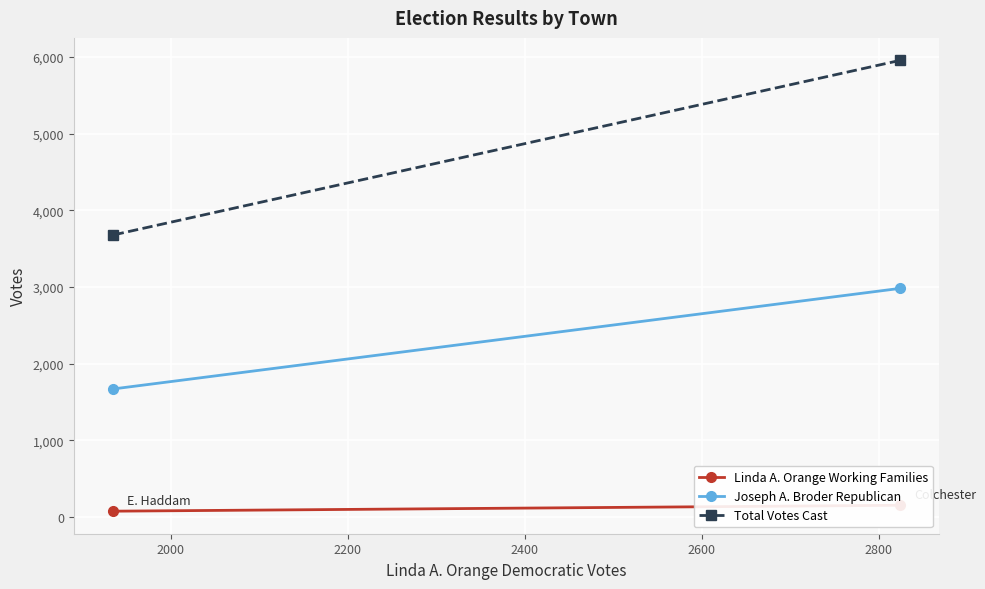

The Linda A. Orange Working Families series shows 74 at 2000. True or false?

True